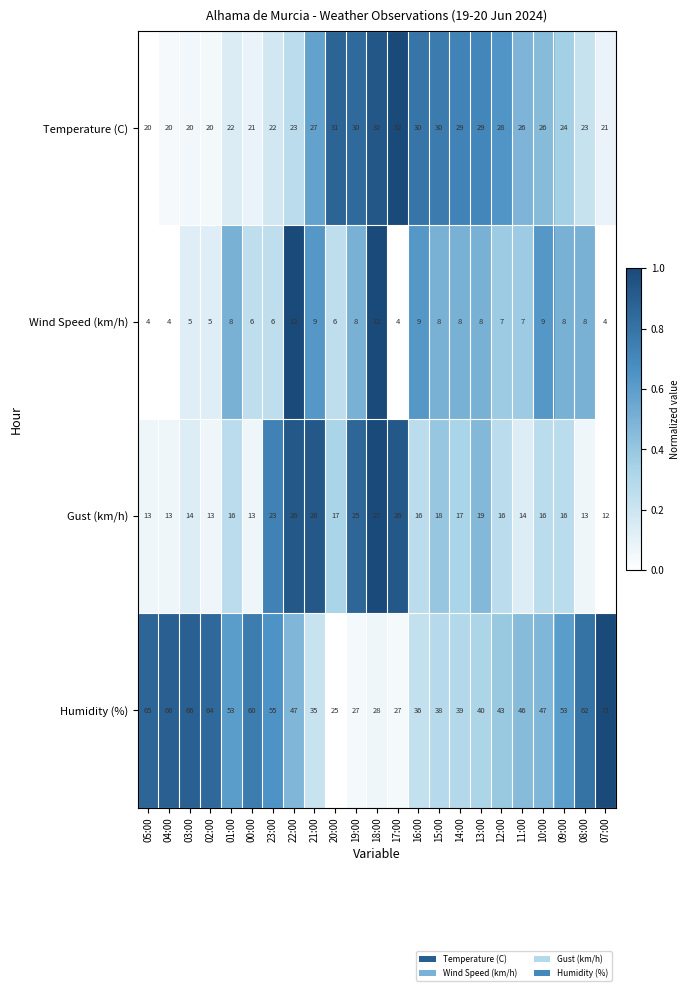

The value of Temperature (C) at 15:00 is 30. True or false?

True